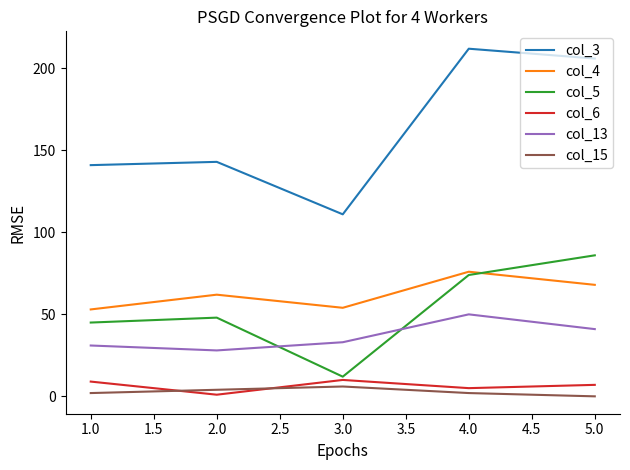

Reading right to left, list all the values displayed in this chart.

col_3: 206	212	111	143	141
col_4: 68	76	54	62	53
col_5: 86	74	12	48	45
col_6: 7	5	10	1	9
col_13: 41	50	33	28	31
col_15: 0	2	6	4	2